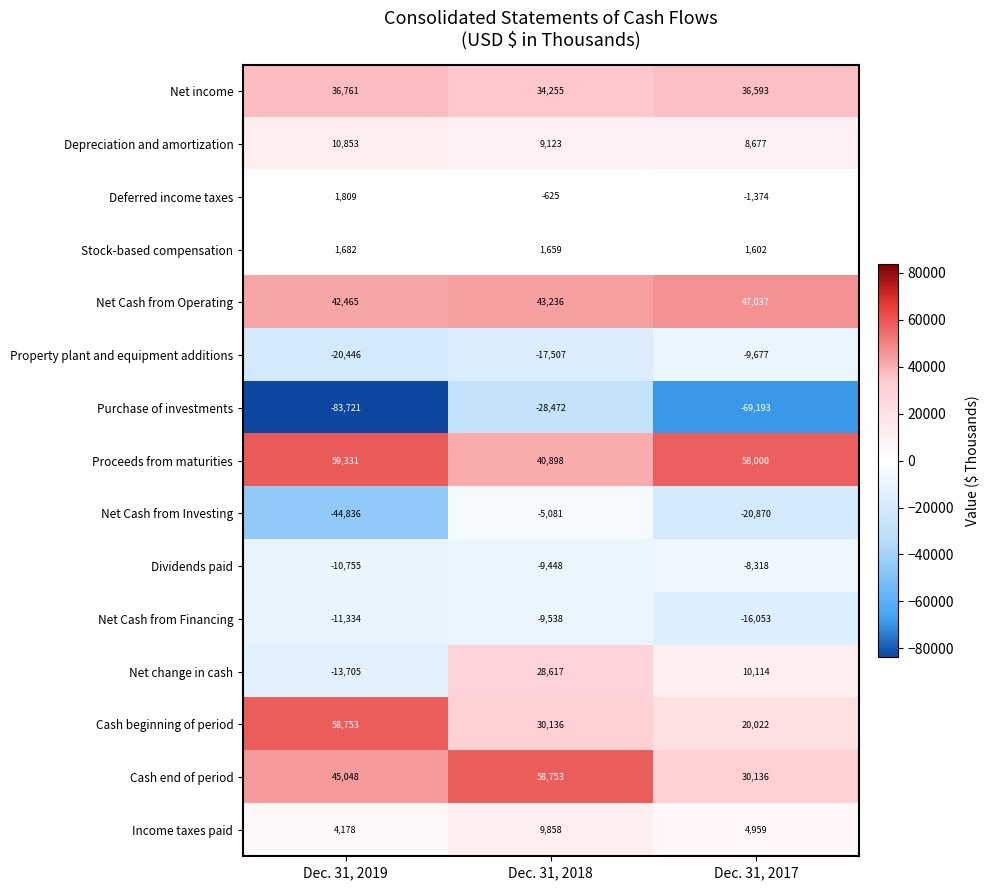

Which series has the largest total across all categories?

Proceeds from maturities